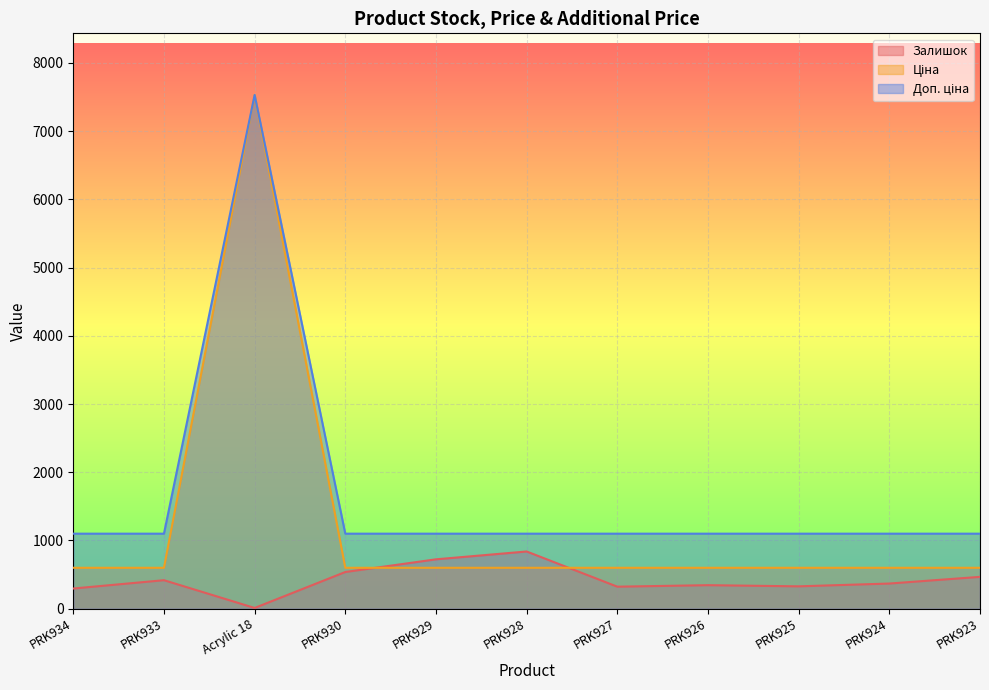

Reading left to right, extract all data points from this chart.

Залишок: 296.0	418.0	11.0	538.0	724.0	839.0	323.0	345.0	328.0	369.0	467.0
Ціна: 1100.0	1100.0	7530.7	1100.0	1100.0	1100.0	1100.0	1100.0	1100.0	1100.0	1100.0
Доп. ціна: 599.9	599.9	7530.7	599.9	599.9	599.9	599.9	599.9	599.9	599.9	599.9